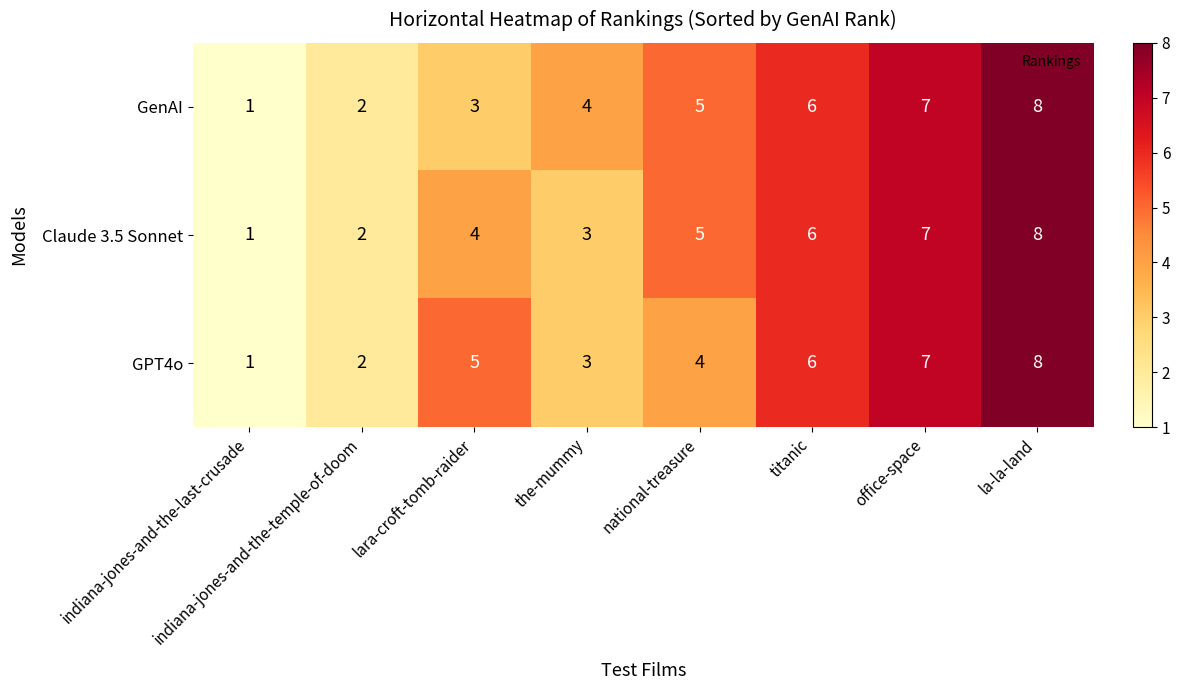

What is the maximum value shown in the chart?

8